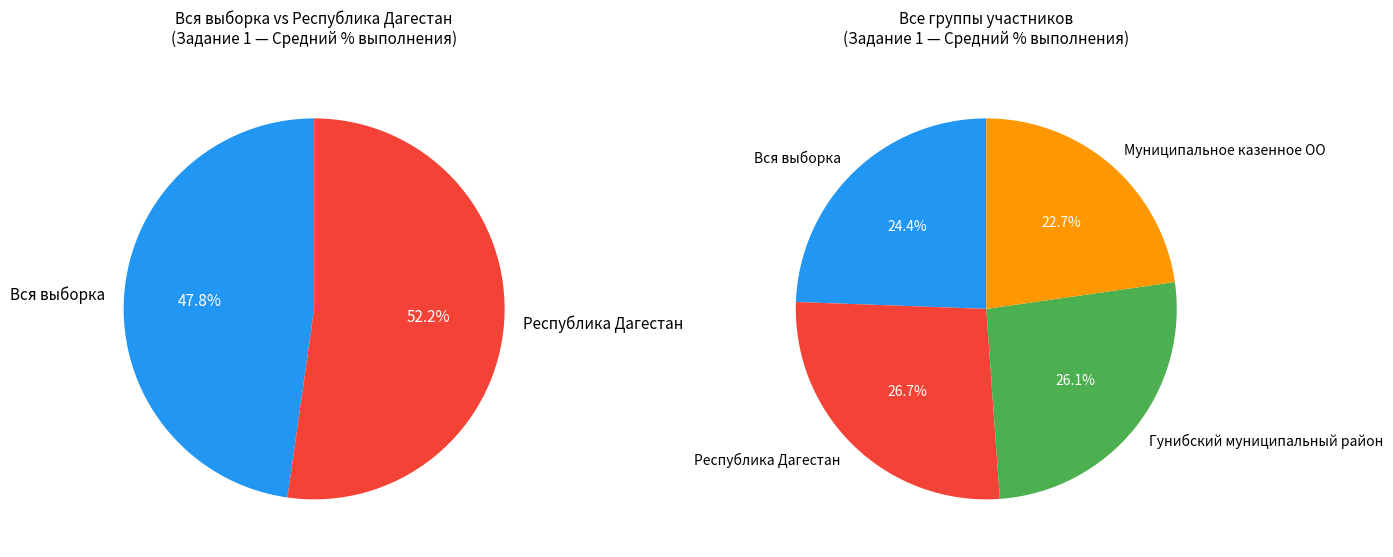

What is the largest slice in the pie chart?

Республика Дагестан